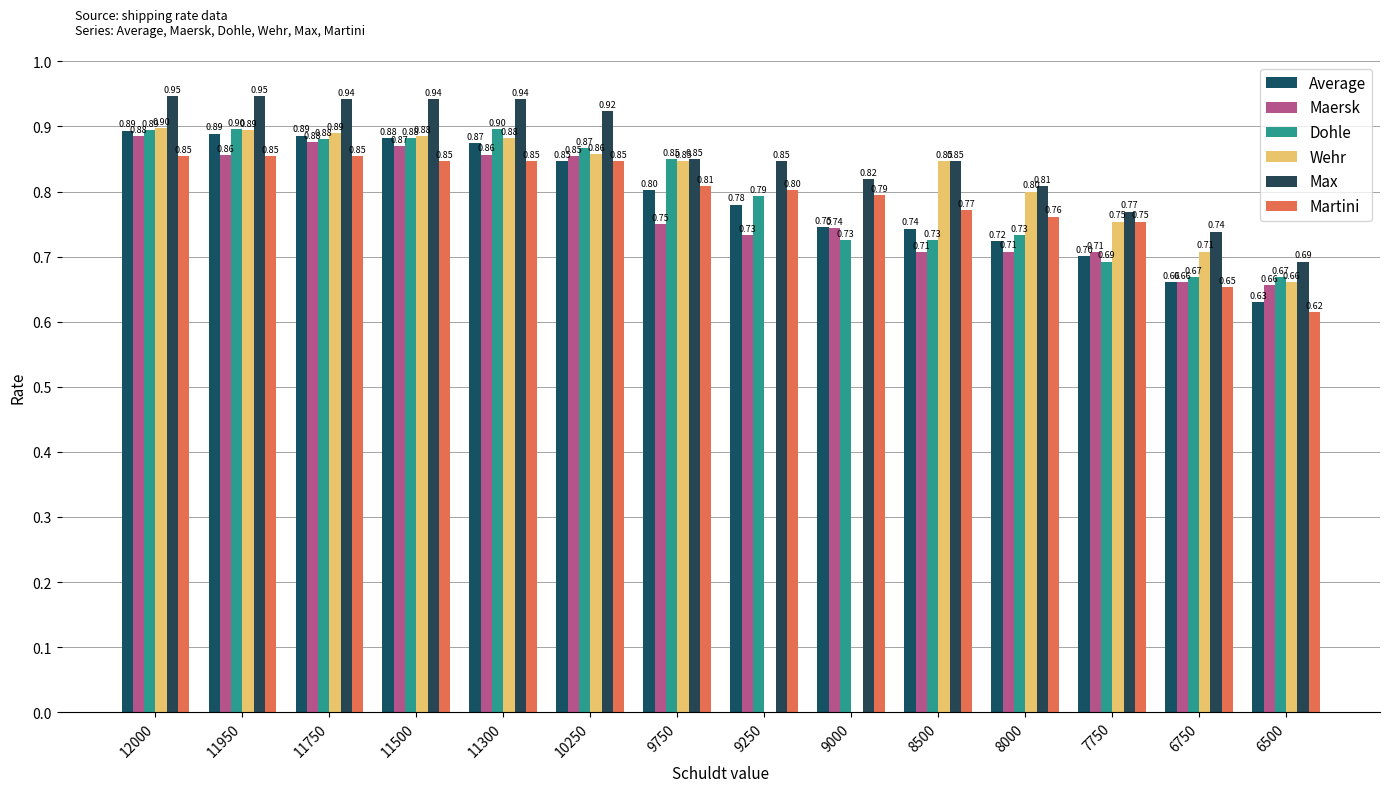

At 12000, list the series in order from smallest to largest.

Martini, Maersk, Average, Dohle, Wehr, Max